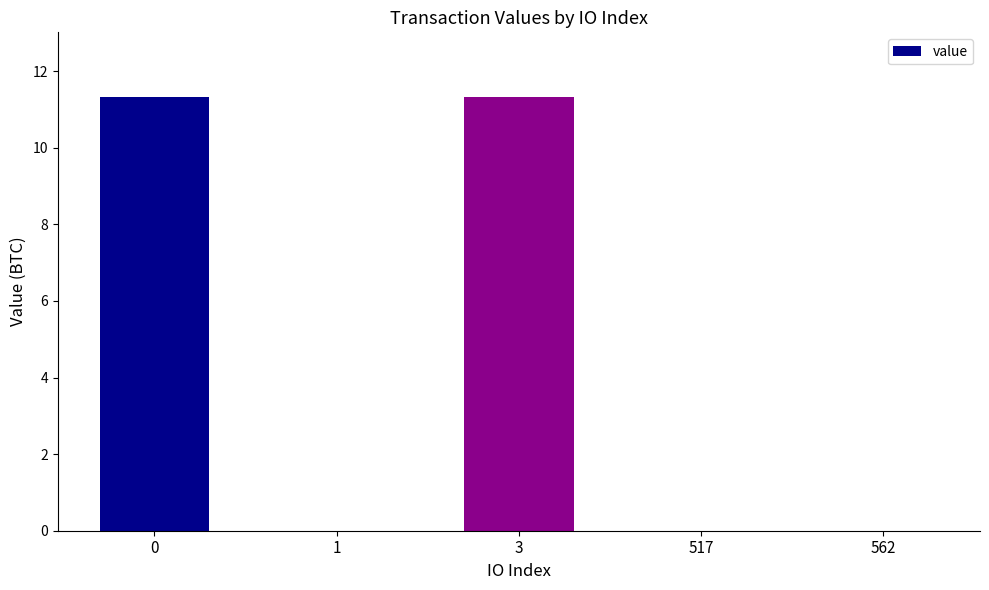

How many data points does each series have?

5